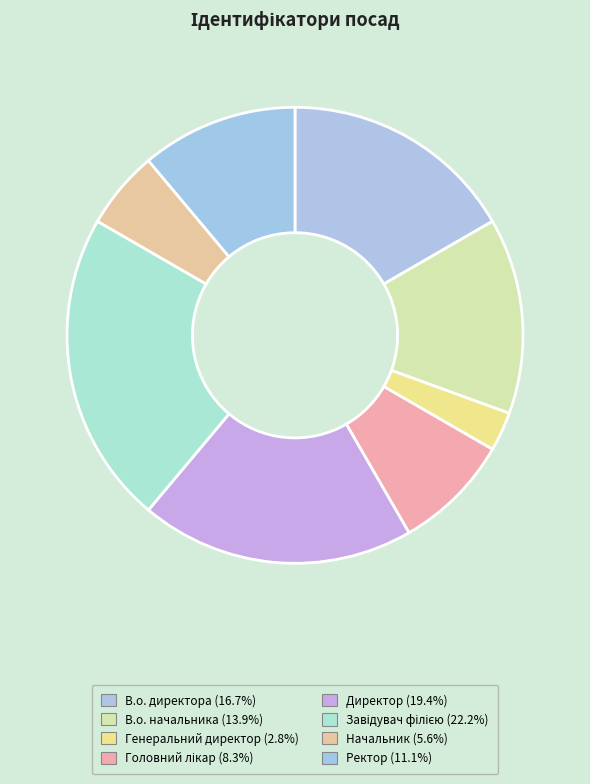

How many slices are in this pie chart?

8